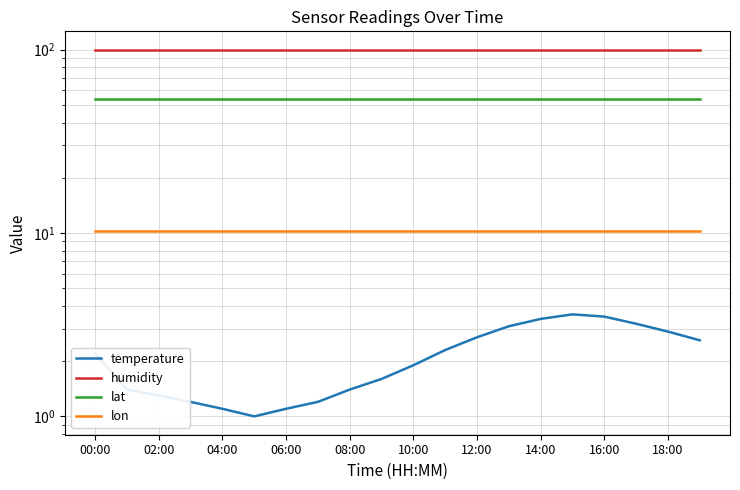

What is the average value of the temperature series?

2.1